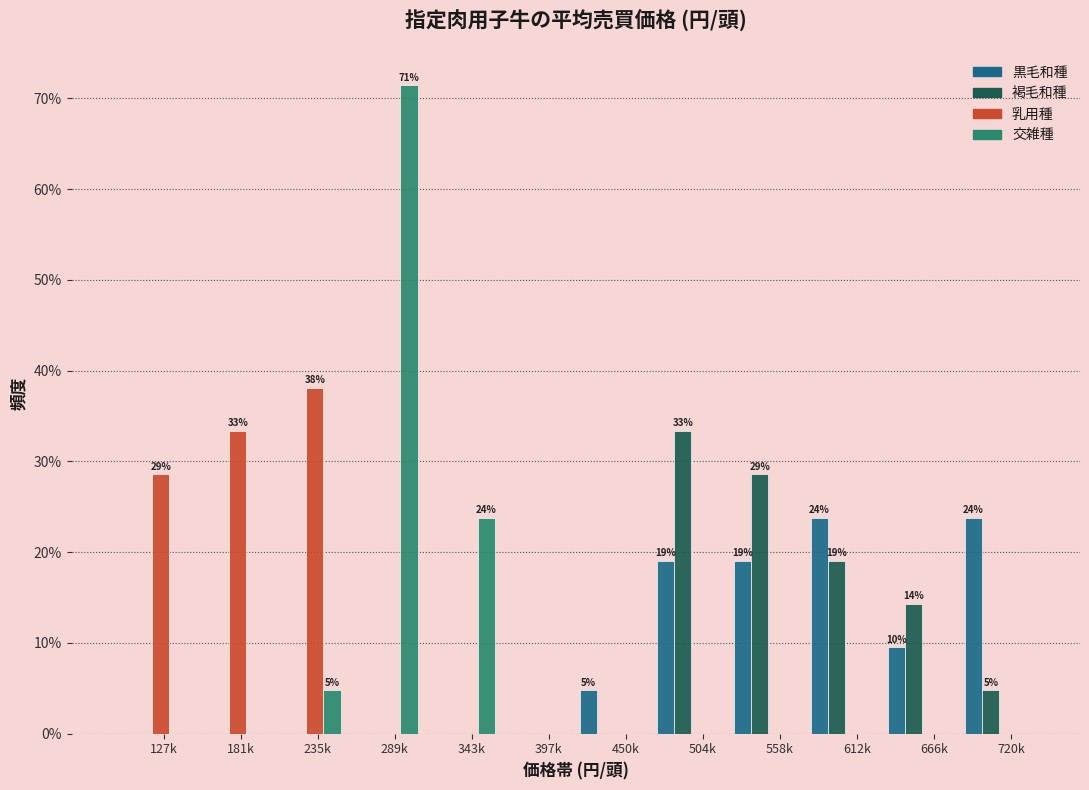

At which category is the sum across all series the highest?

289k